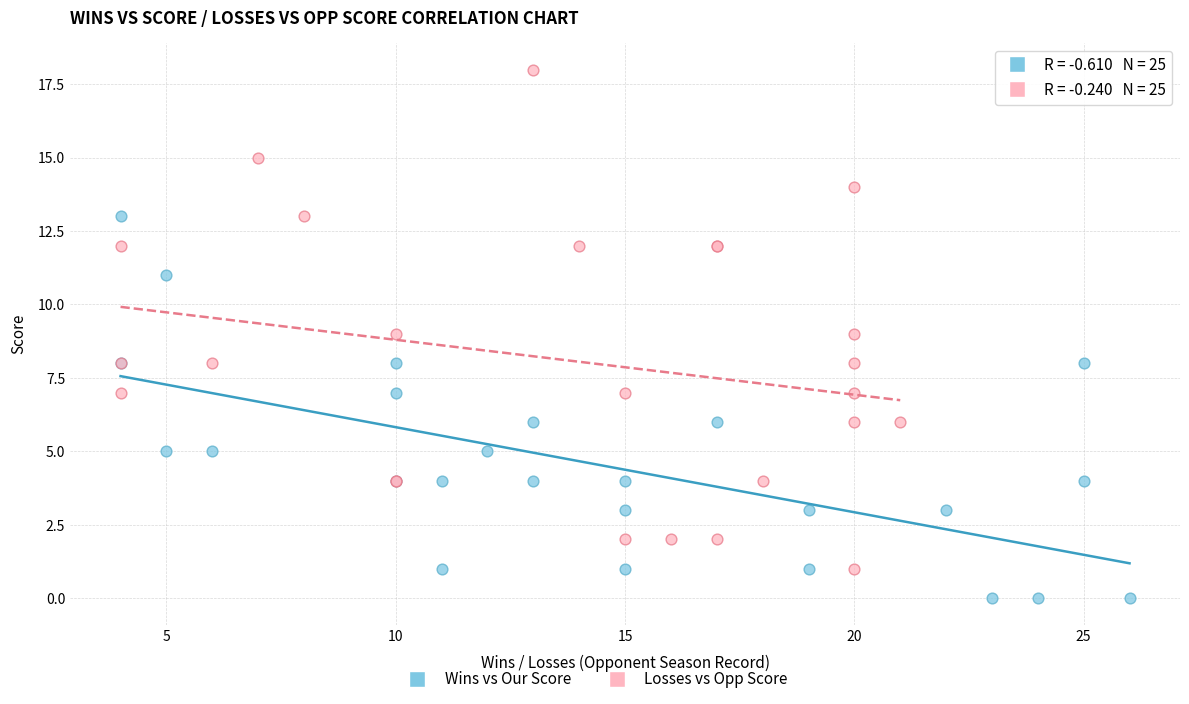

Which series reaches the maximum Y coordinate?

Losses vs Opp Score